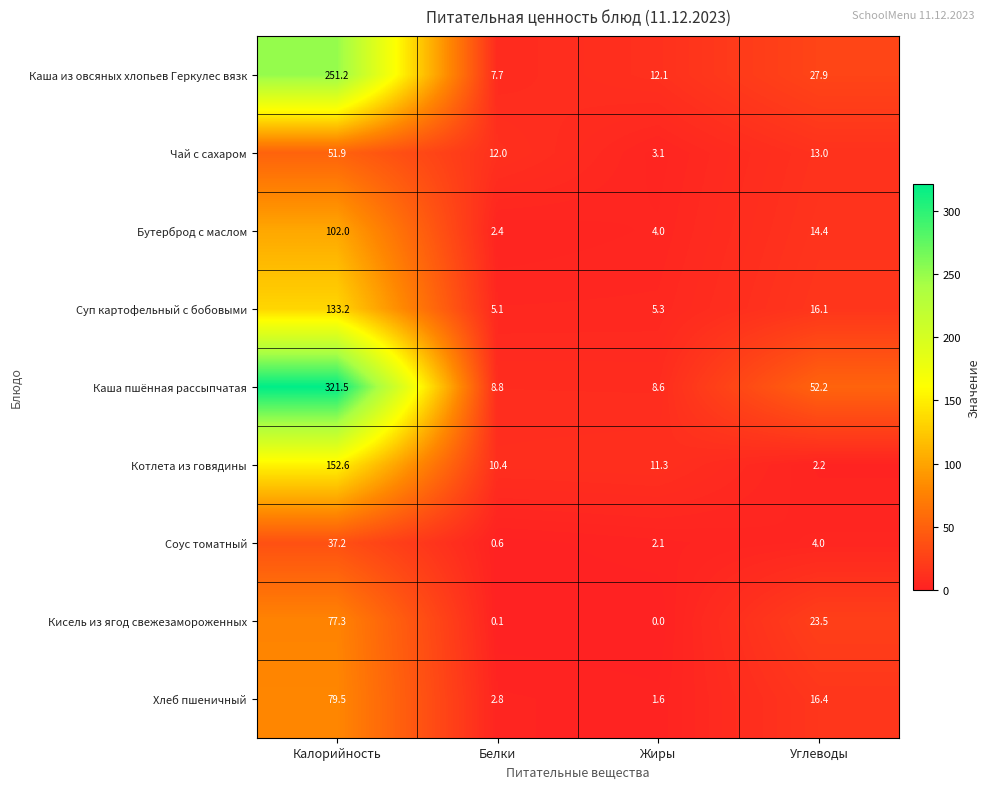

The value of Суп картофельный с бобовыми at Углеводы is 28.6. True or false?

False